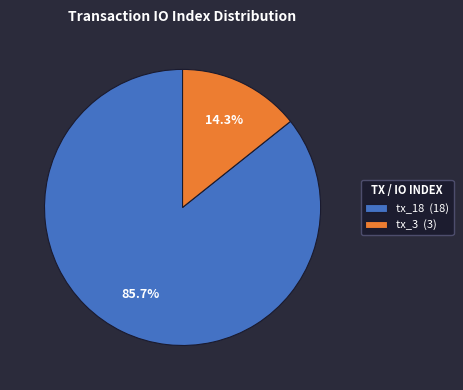

To the nearest percent, what percentage of the pie is tx_18?

86%